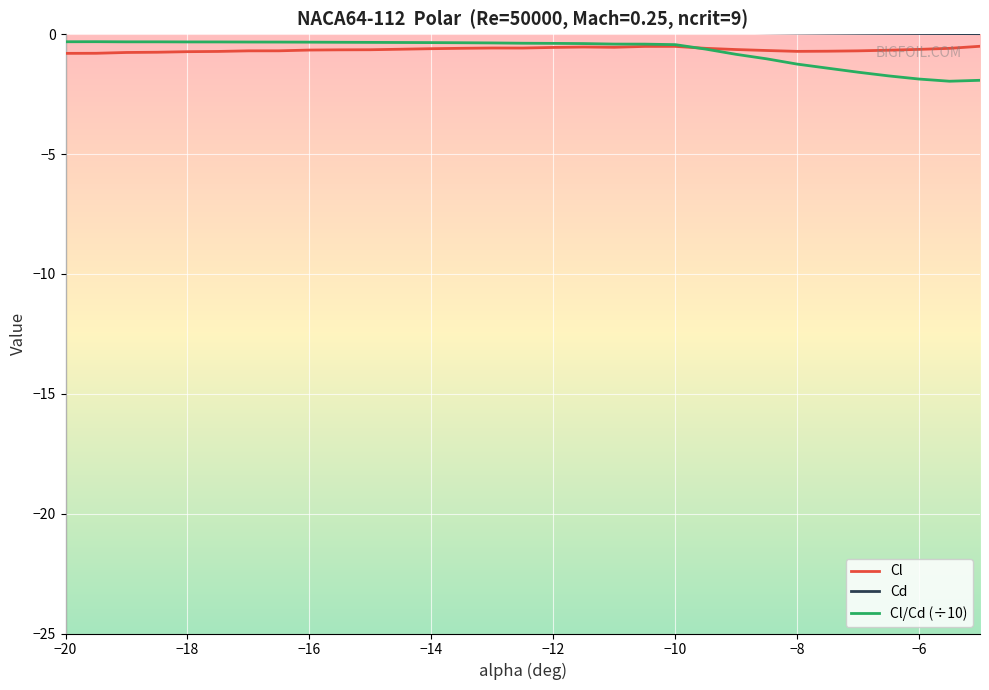

What is the value of the Cl point at the 3rd from the left?

-0.8